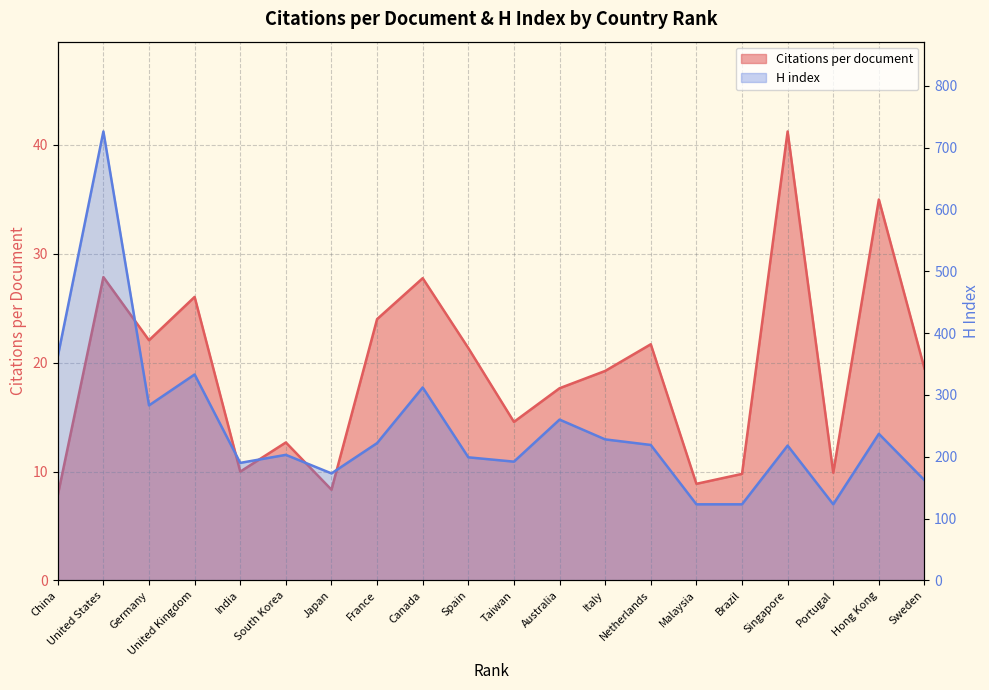

What is the difference between the Citations per document values at India and Portugal?

0.1